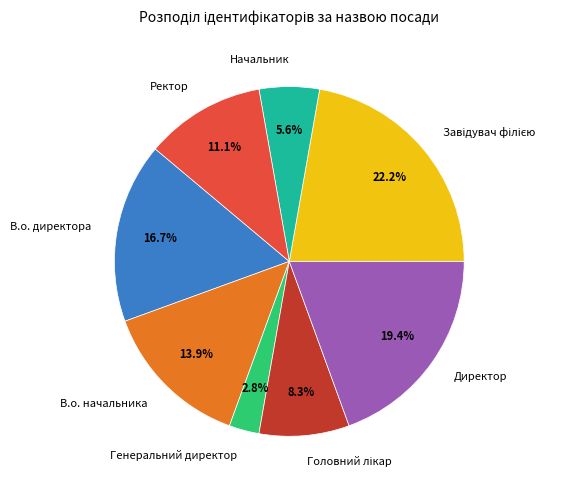

To the nearest percent, what portion does В.о. начальника represent?

14%